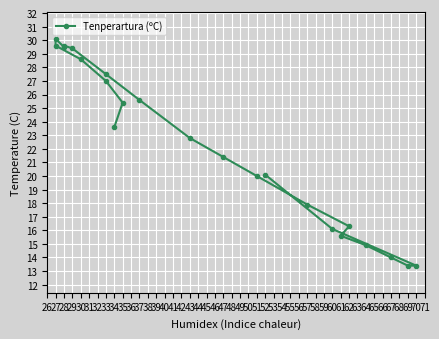

How many lines are shown in the chart?

1